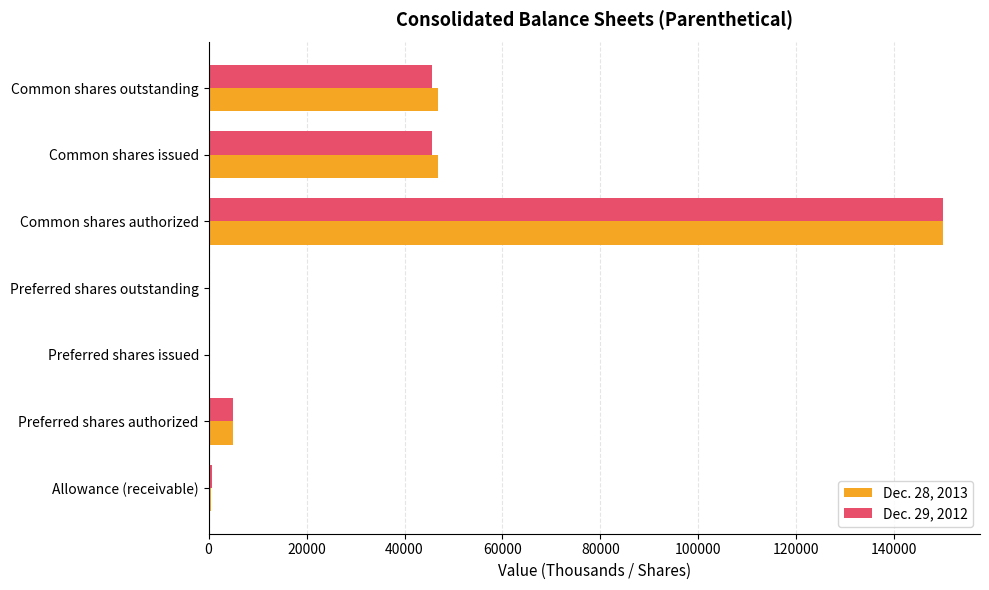

What is the greatest value displayed?

150000